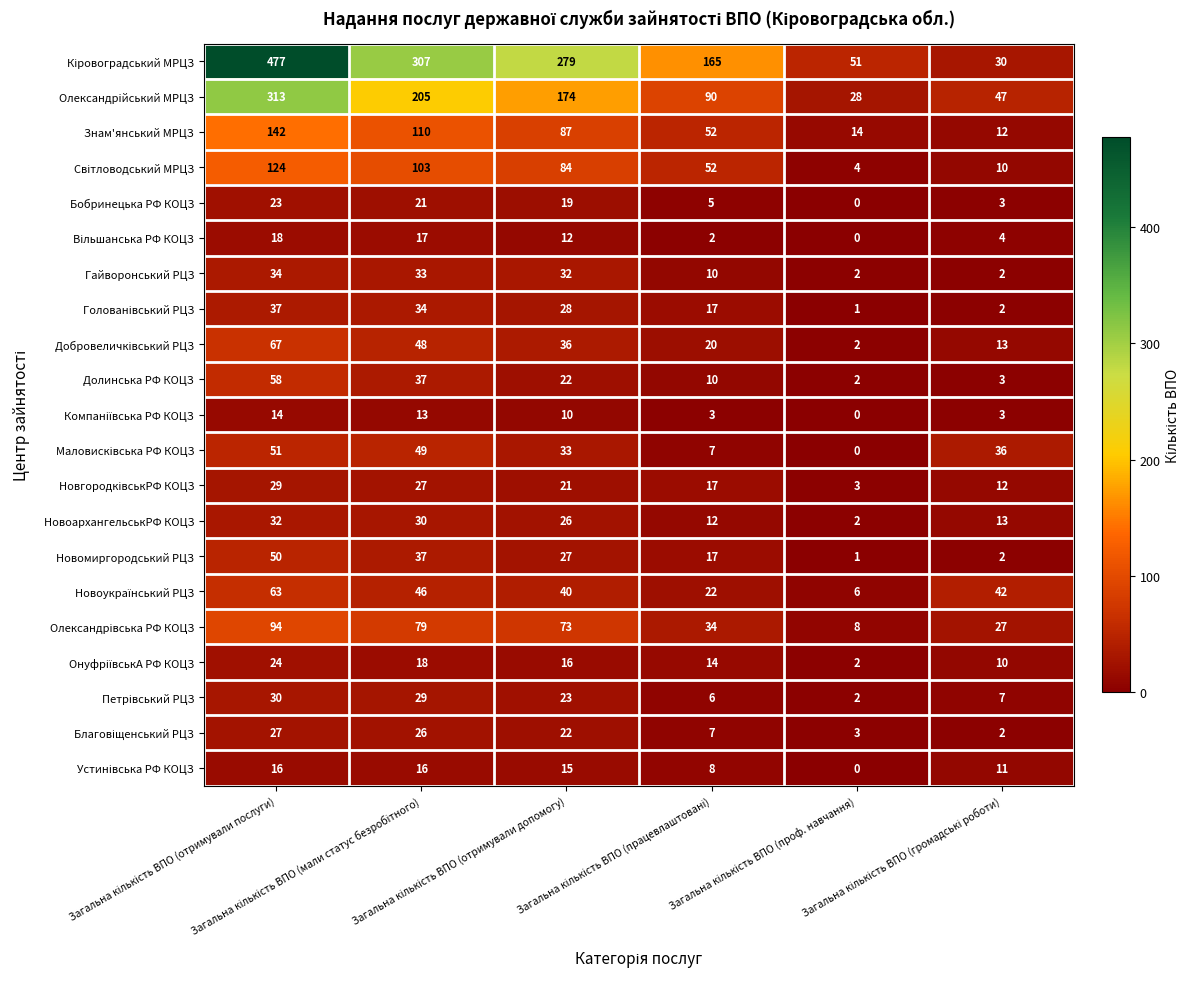

What is the greatest value displayed?

477